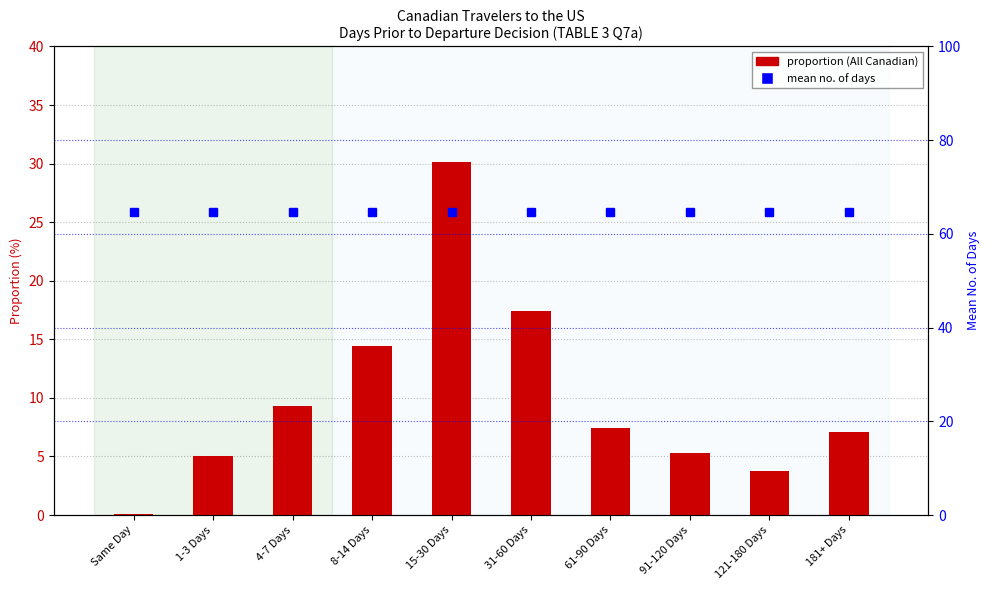

Reading left to right, what are all the values shown in this chart?

All Canadian: 0.1	5.0	9.3	14.4	30.1	17.4	7.4	5.3	3.8	7.1
Mean No. of Days: 64.6	64.6	64.6	64.6	64.6	64.6	64.6	64.6	64.6	64.6